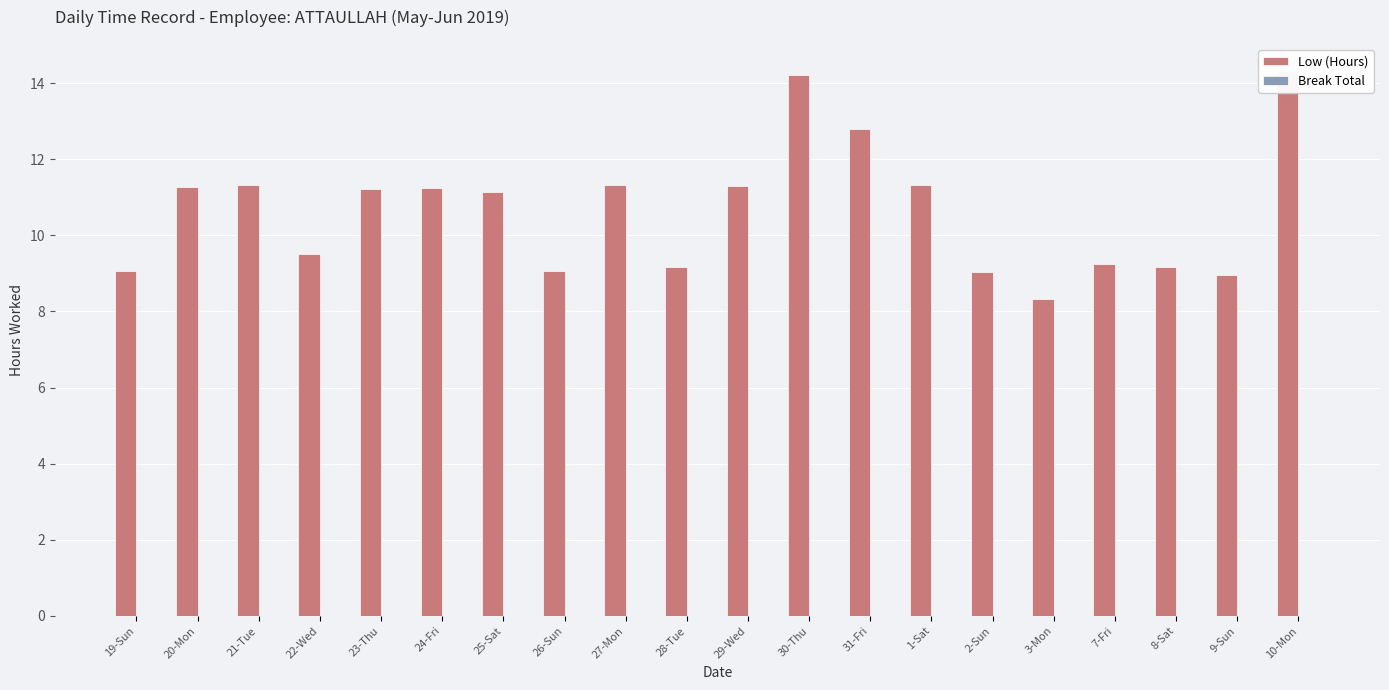

What is the label of the 3rd bar from the right?

8-Sat